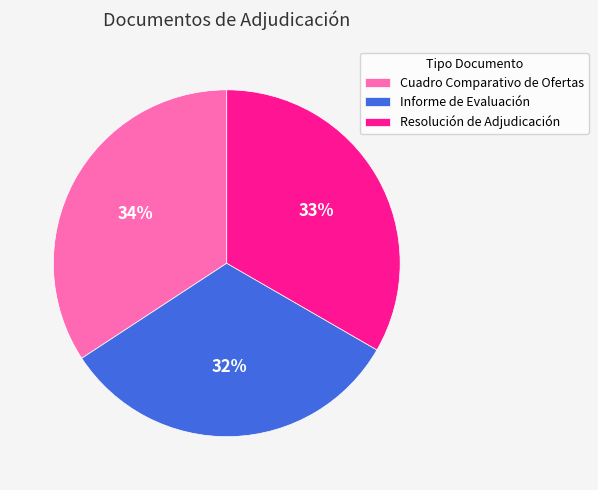

How many slices are in this pie chart?

3